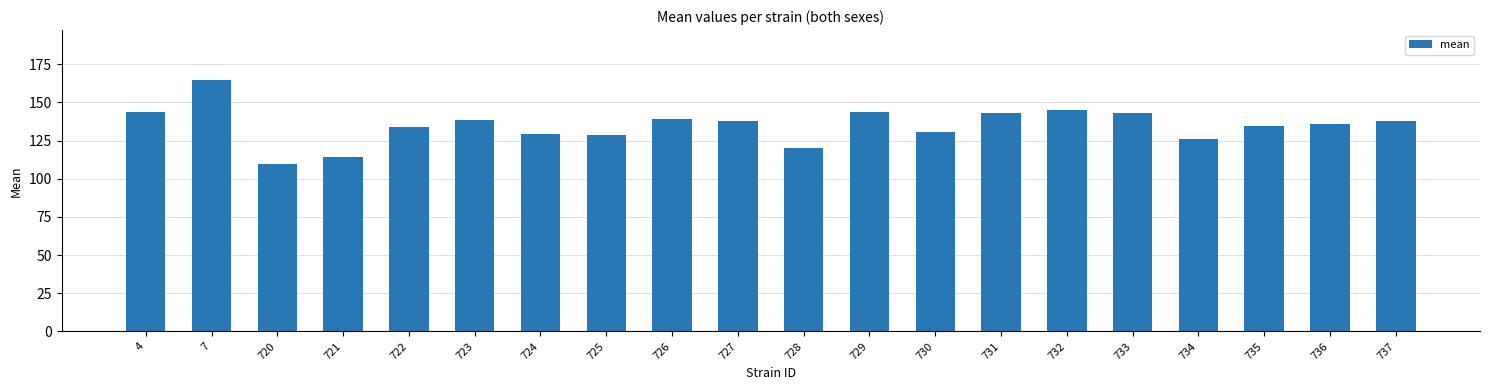

Read the value at 727.

138.1